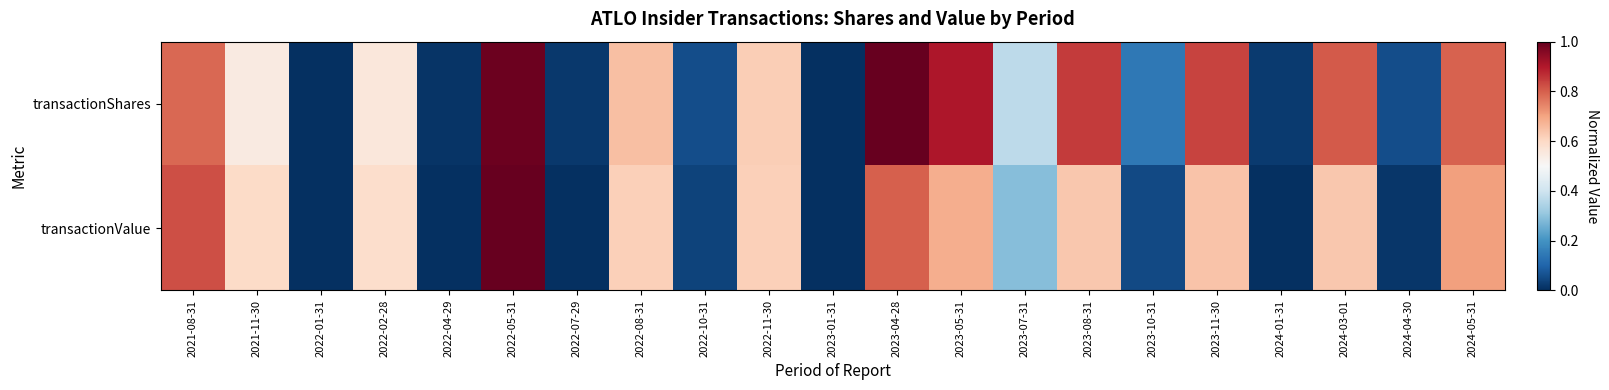

Reading left to right, extract all data points from this chart.

transactionShares: 2021-08-31=0.8	2021-11-30=0.5	2022-01-31=0.0	2022-02-28=0.6	2022-04-29=0.0	2022-05-31=1.0	2022-07-29=0.0	2022-08-31=0.7	2022-10-31=0.1	2022-11-30=0.6	2023-01-31=0.0	2023-04-28=1.0	2023-05-31=0.9	2023-07-31=0.4	2023-08-31=0.8	2023-10-31=0.1	2023-11-30=0.8	2024-01-31=0.0	2024-03-01=0.8	2024-04-30=0.1	2024-05-31=0.8
transactionValue: 2021-08-31=0.8	2021-11-30=0.6	2022-01-31=0.0	2022-02-28=0.6	2022-04-29=0.0	2022-05-31=1.0	2022-07-29=0.0	2022-08-31=0.6	2022-10-31=0.0	2022-11-30=0.6	2023-01-31=0.0	2023-04-28=0.8	2023-05-31=0.7	2023-07-31=0.3	2023-08-31=0.6	2023-10-31=0.1	2023-11-30=0.6	2024-01-31=0.0	2024-03-01=0.6	2024-04-30=0.0	2024-05-31=0.7